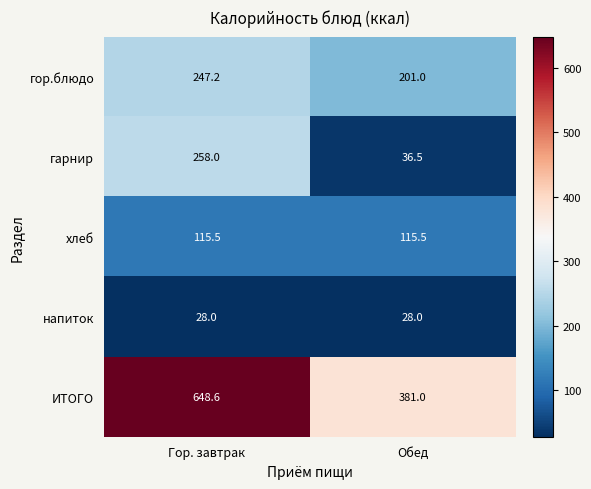

Reading left to right, extract all data points from this chart.

гор.блюдо: 247.2	201.0
гарнир: 258.0	36.5
хлеб: 115.5	115.5
напиток: 28.0	28.0
ИТОГО: 648.6	381.0